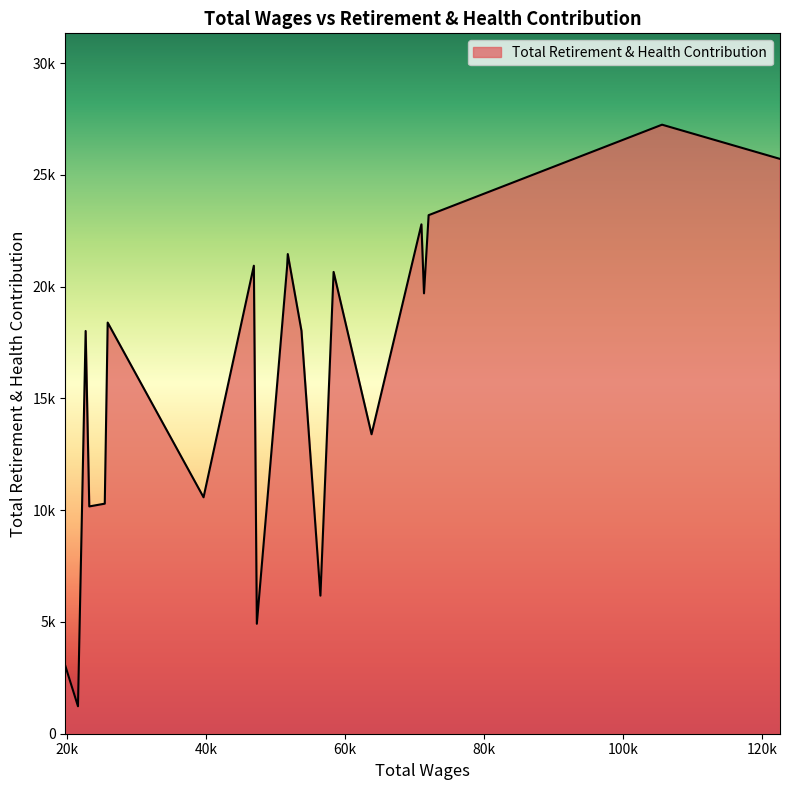

Does the chart have visible grid lines?

No